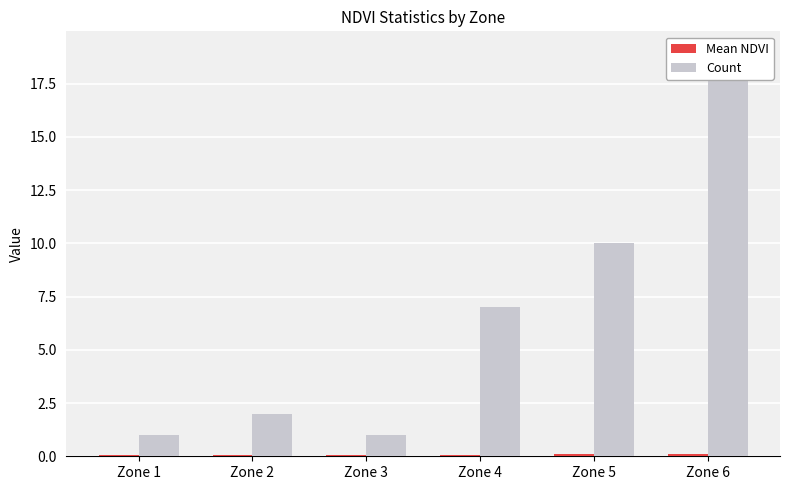

Count the number of data series in this chart.

2